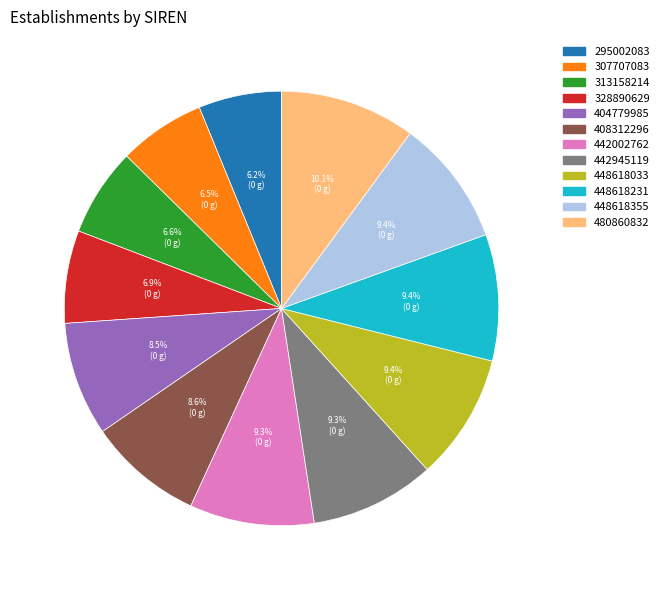

Approximately how many times larger is the value at 480860832 compared to 448618355?

1.1